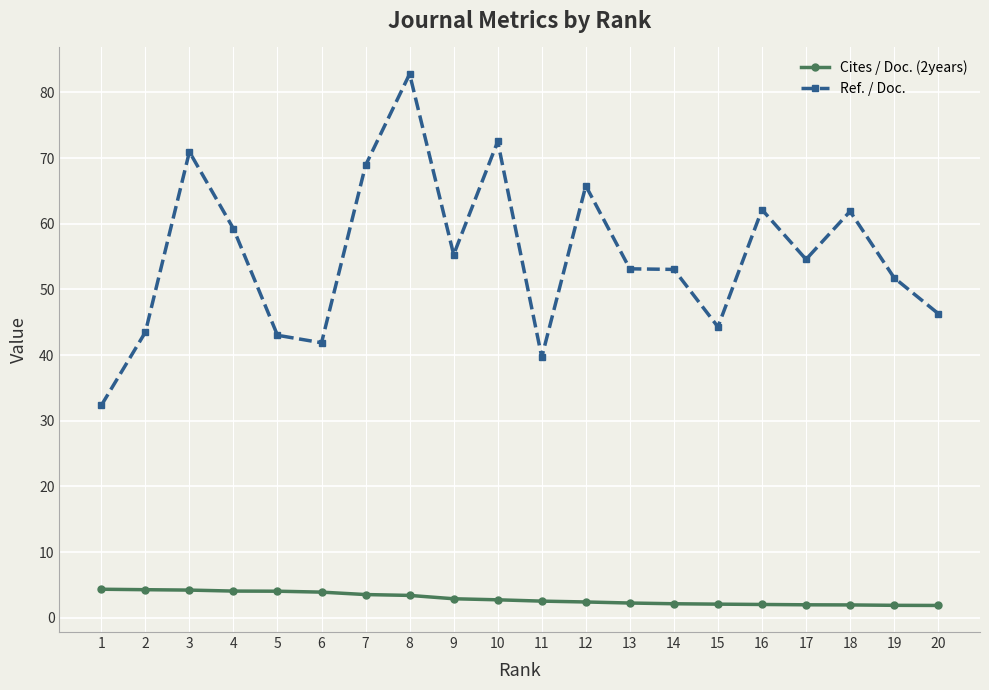

What is the smallest value displayed?

1.9